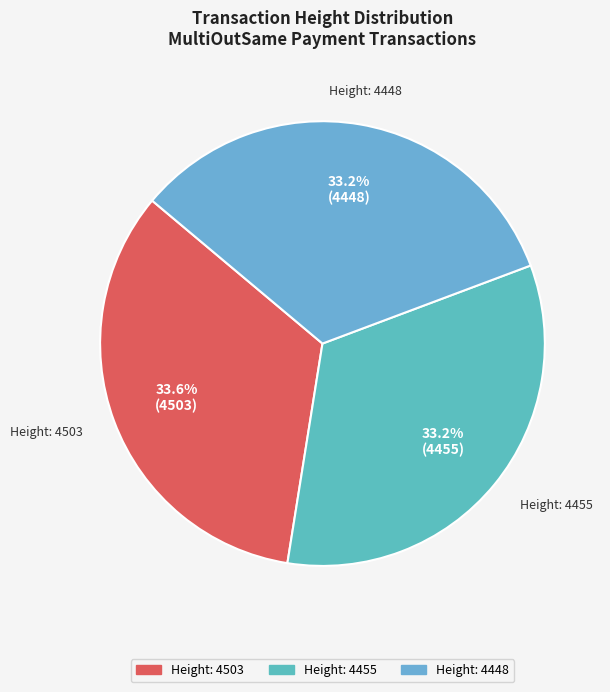

Count the number of slices in the pie.

3